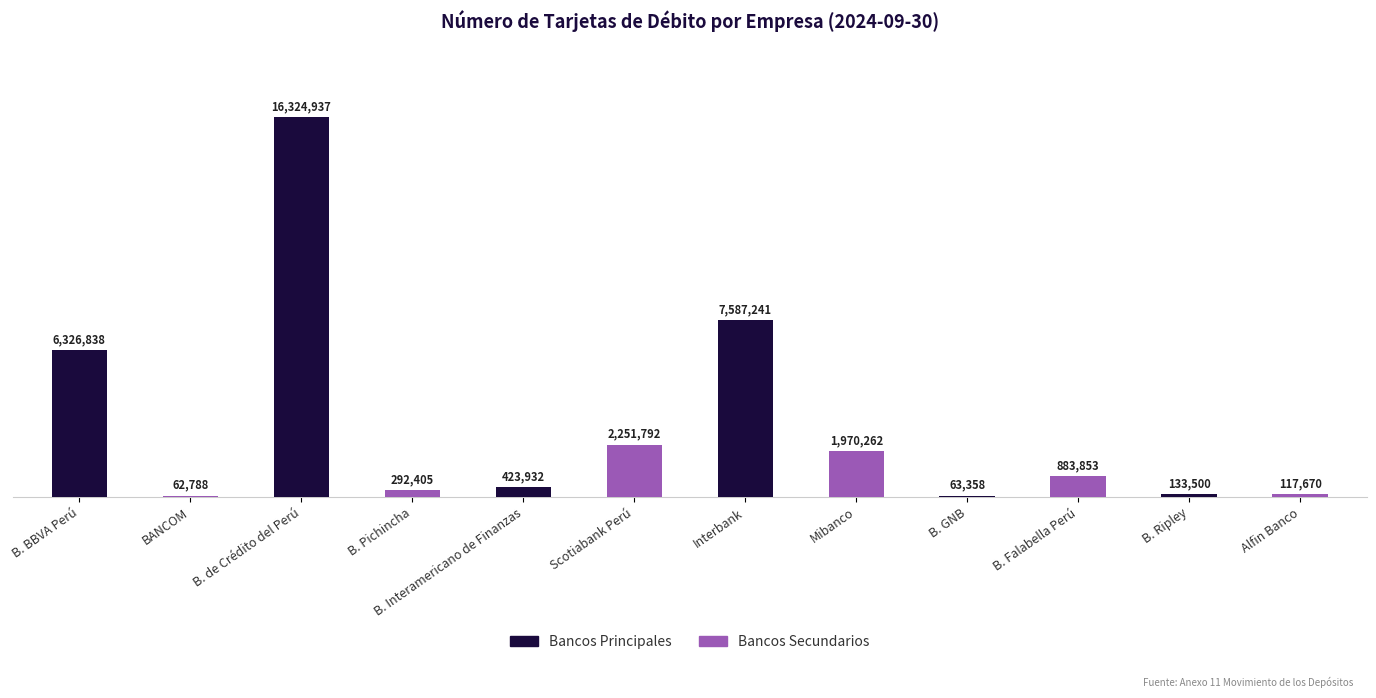

Are the bars horizontal?

No